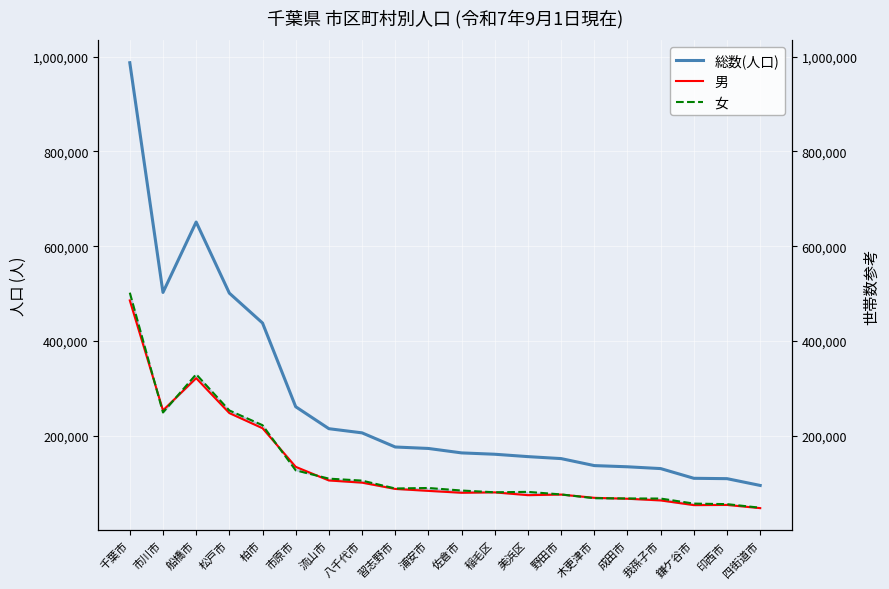

The 男 series shows 105424 at 流山市. True or false?

True